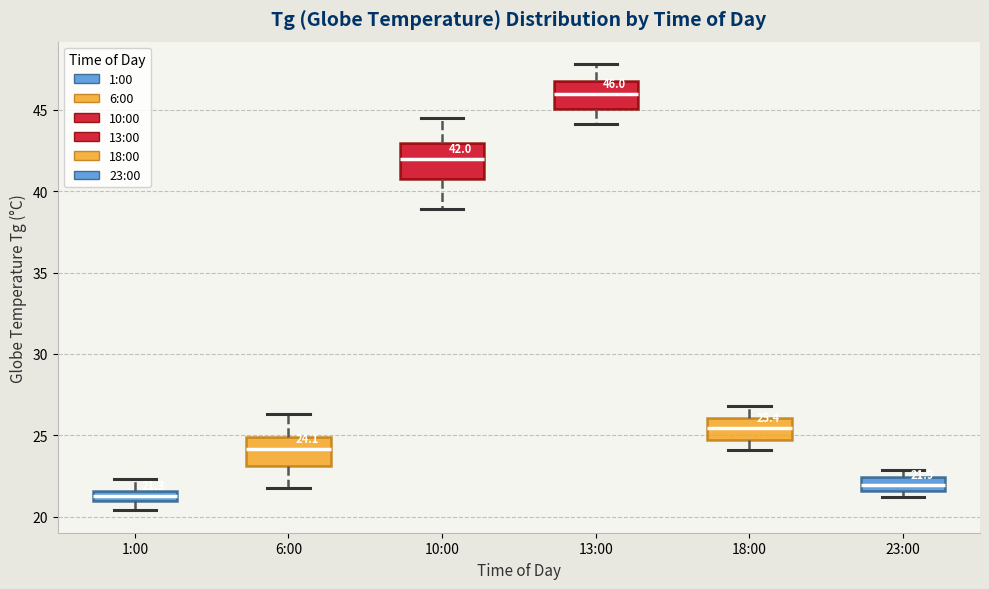

Which box has the lowest median line?

1:00